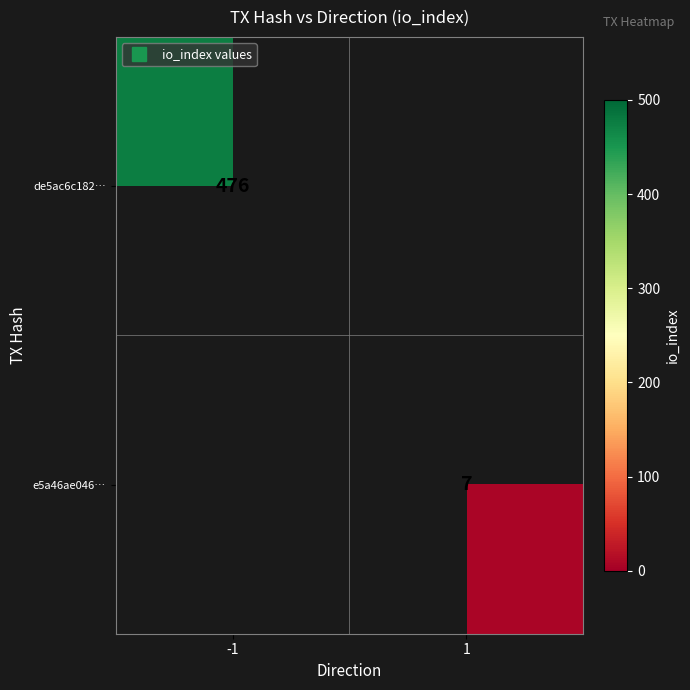

Is the value of e5a46ae046… at 1 greater than the value of de5ac6c182… at -1?

No